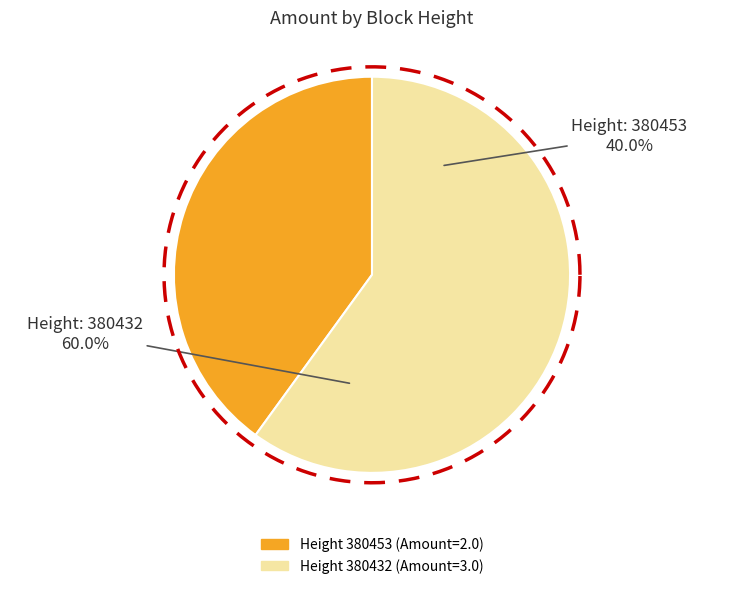

Which category has the biggest portion of the pie?

380432